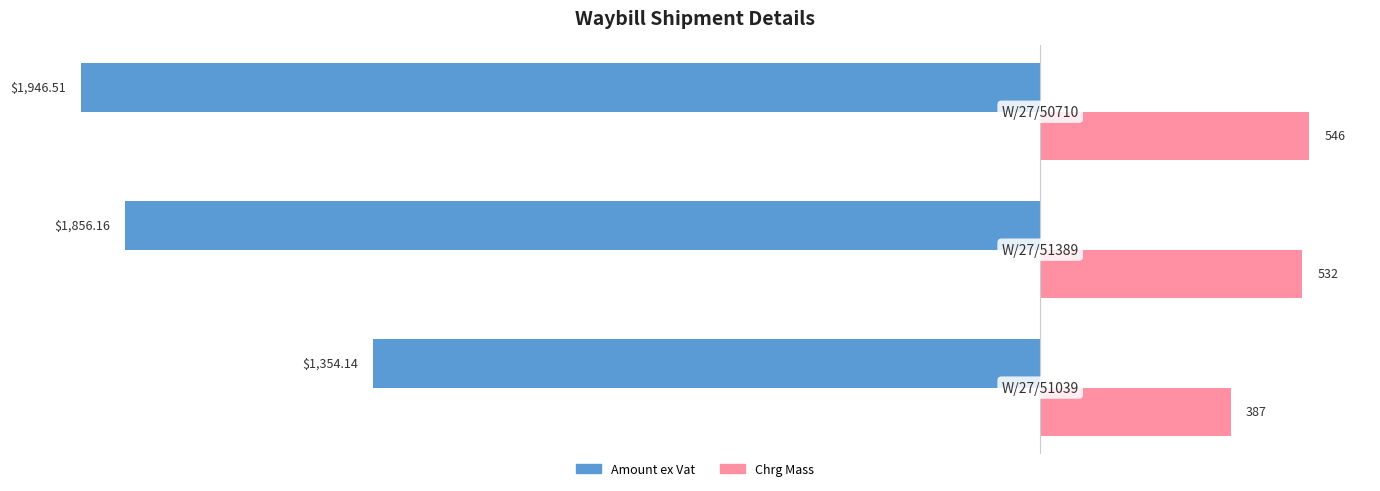

Which series has the largest total across all categories?

Chrg Mass